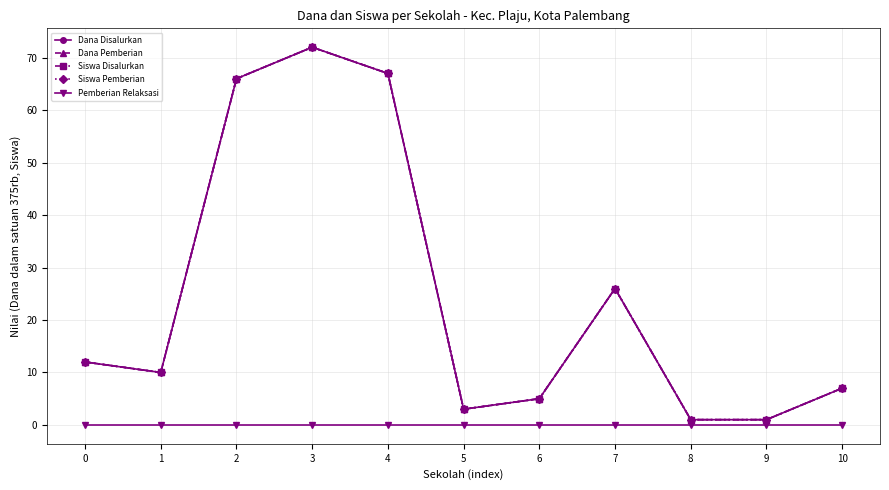

Which has a higher value, 6 or 8?

6